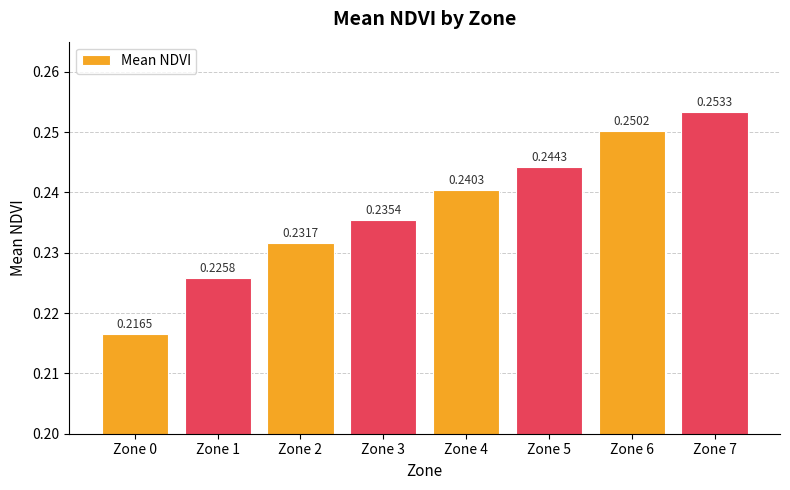

What is the sum of the values at Zone 5 and Zone 7?

0.5